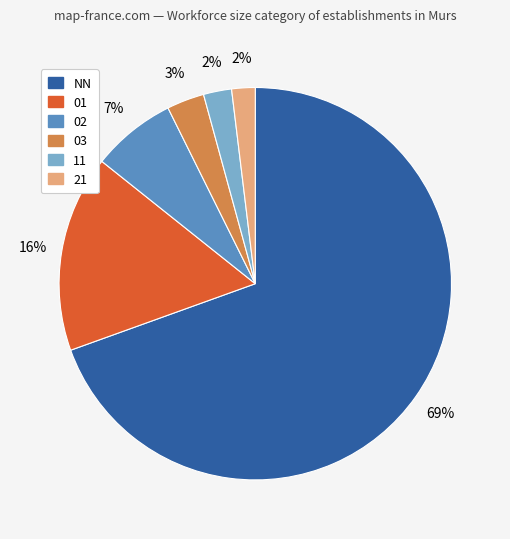

What is the largest slice in the pie chart?

NN